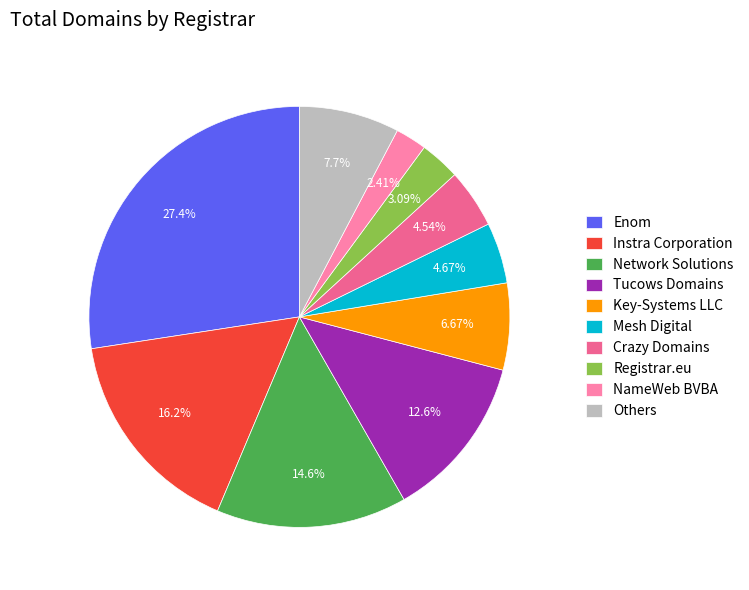

The Mesh Digital slice represents 5% of the pie. True or false?

True